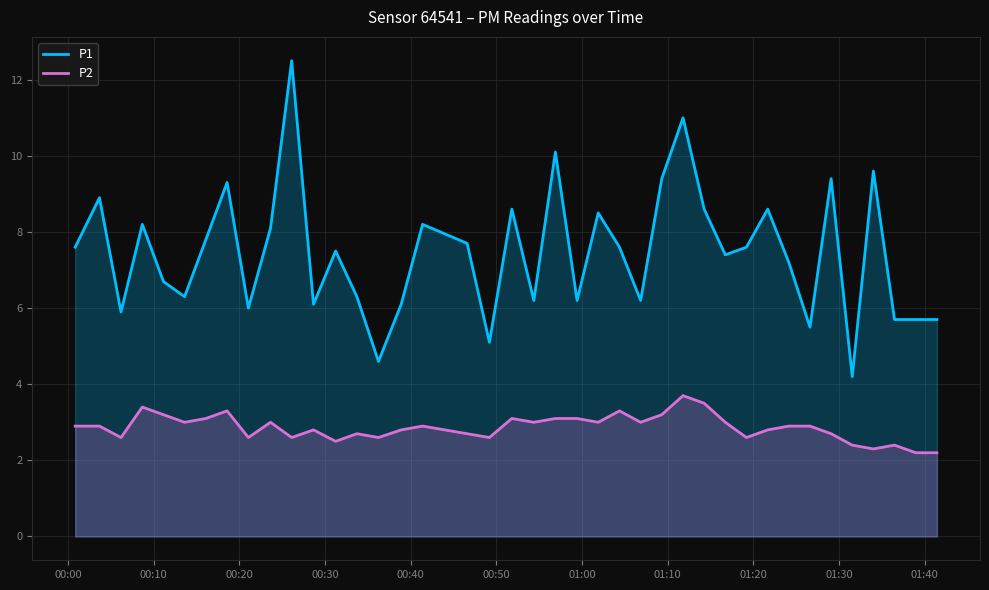

True or false: P1 and P2 intersect in this chart.

False